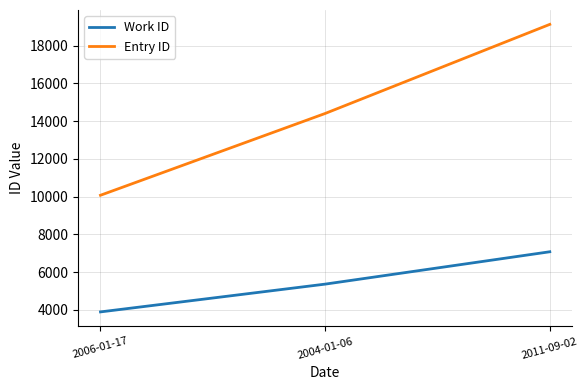

True or false: Work ID has a value of 7080 at 2011-09-02.

True